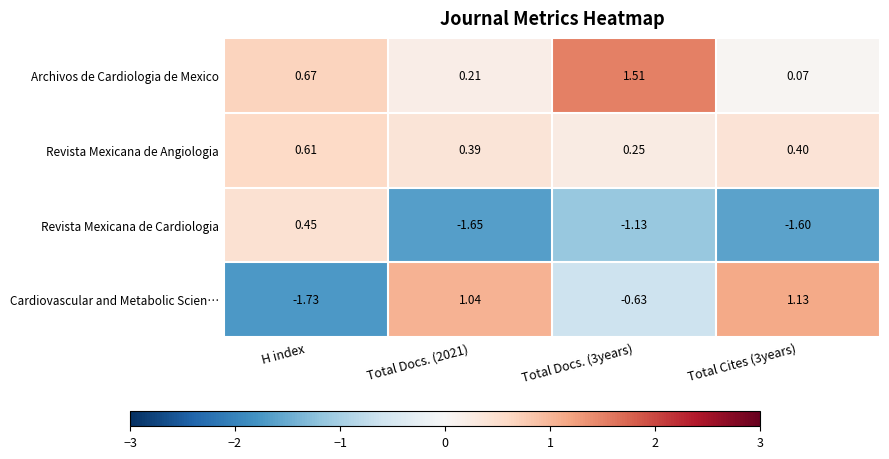

Is the value of Revista Mexicana de Angiologia at Total Docs. (3years) greater than the value of Cardiovascular and Metabolic Scien… at H index?

Yes